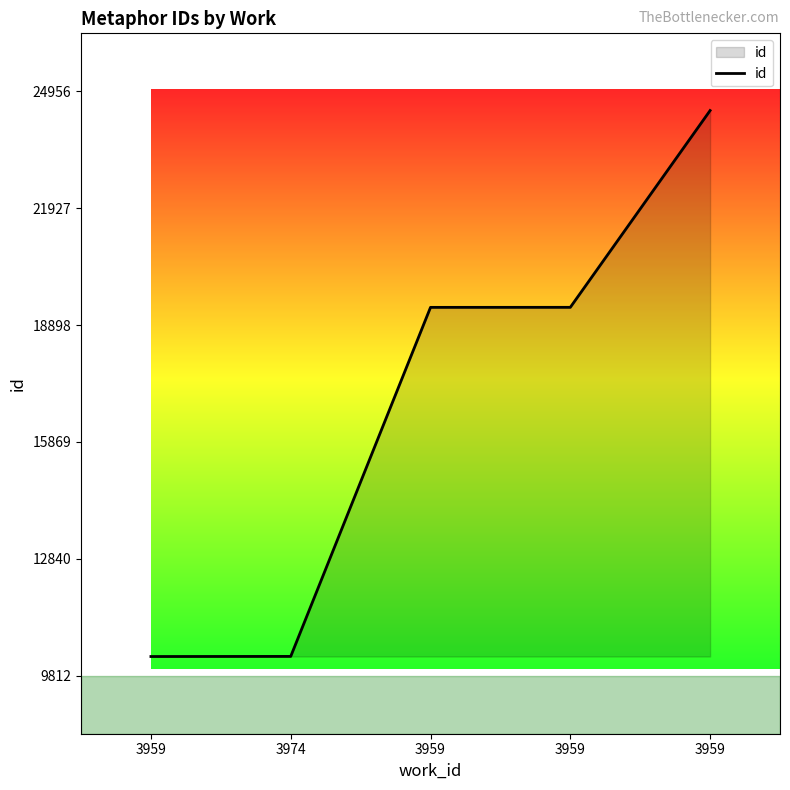

Count the number of categories in the chart.

5